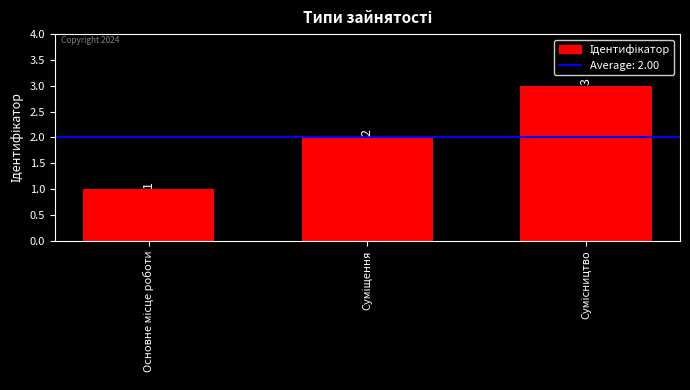

How many distinct data groups are displayed?

1